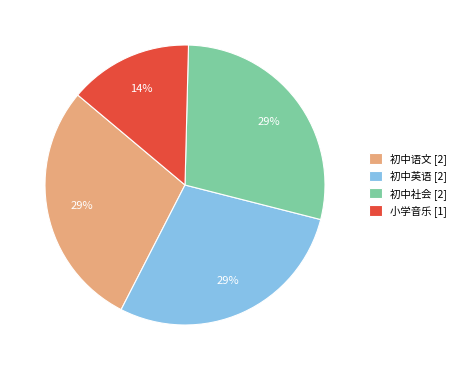

Combined, do 小学音乐 [1] and 初中英语 [2] account for over 50%?

No